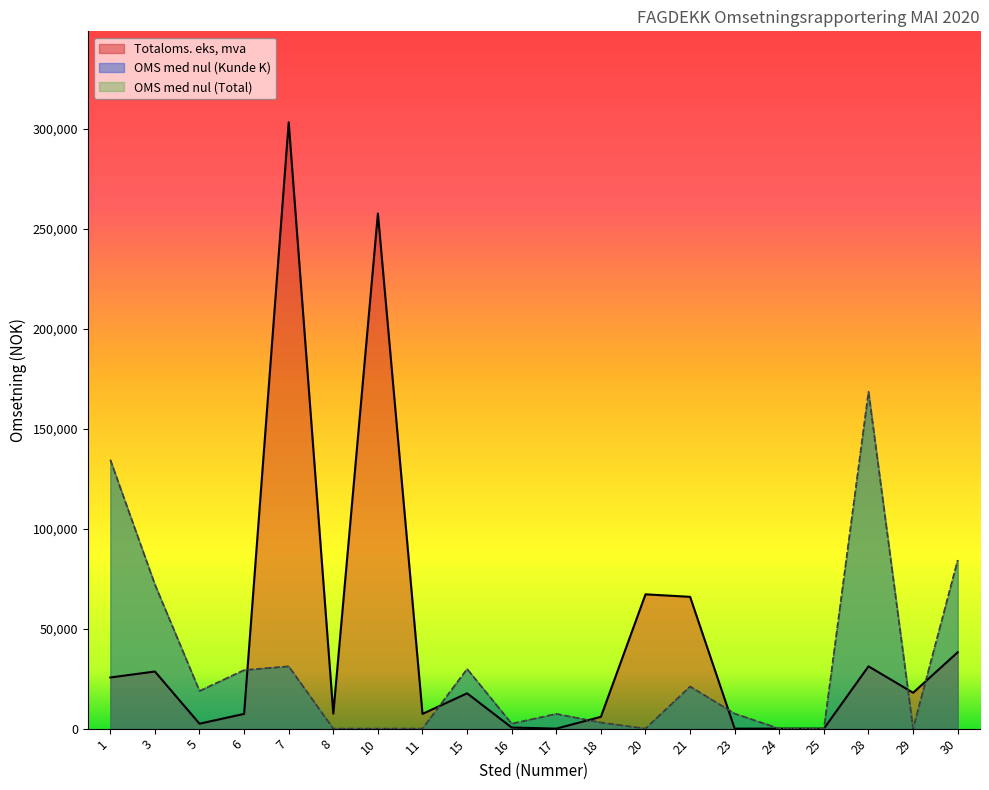

What is the sum of all OMS med nul (Kunde K) values?

609941.6